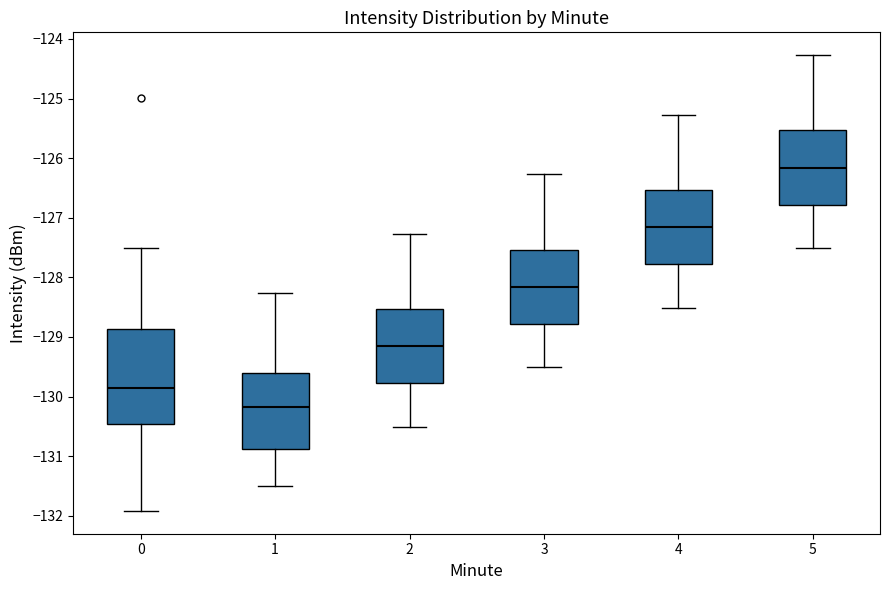

Reading left to right, read every box against the y-axis: the position of its median line, the range the box covers, and the ends of its whiskers. The values are not printed on the chart, so give them approximately, as read against the axis.

0: median -129.9, box -130.5 to -128.9, whiskers -131.9 to -127.5
1: median -130.2, box -130.9 to -129.6, whiskers -131.5 to -128.3
2: median -129.2, box -129.8 to -128.5, whiskers -130.5 to -127.3
3: median -128.2, box -128.8 to -127.5, whiskers -129.5 to -126.3
4: median -127.2, box -127.8 to -126.5, whiskers -128.5 to -125.3
5: median -126.2, box -126.8 to -125.5, whiskers -127.5 to -124.3